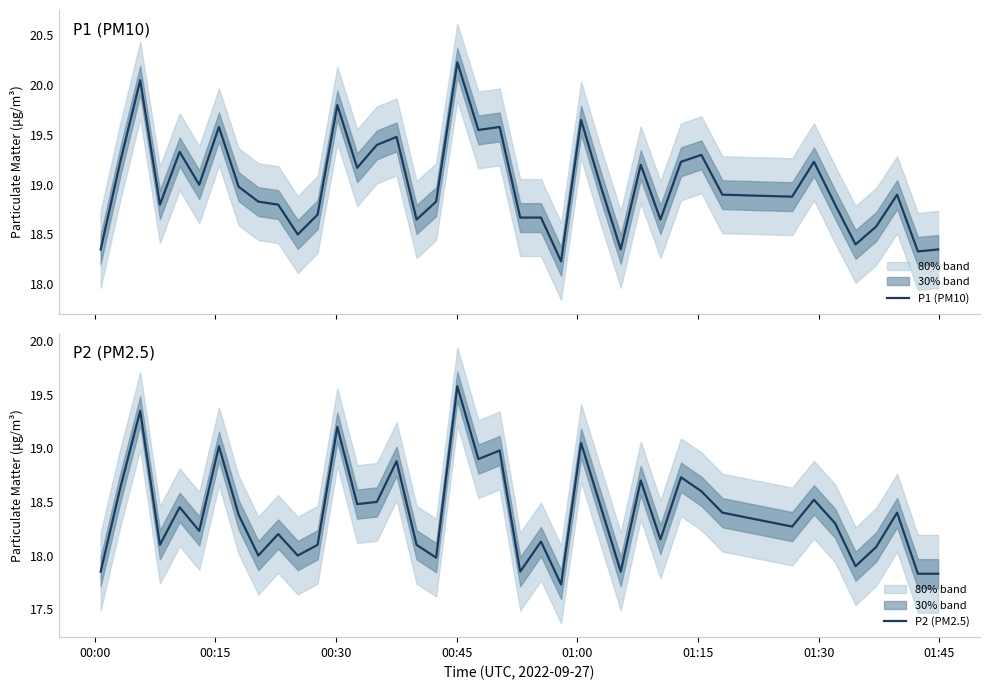

What is the highest value of the P1 (PM10) series?

20.2